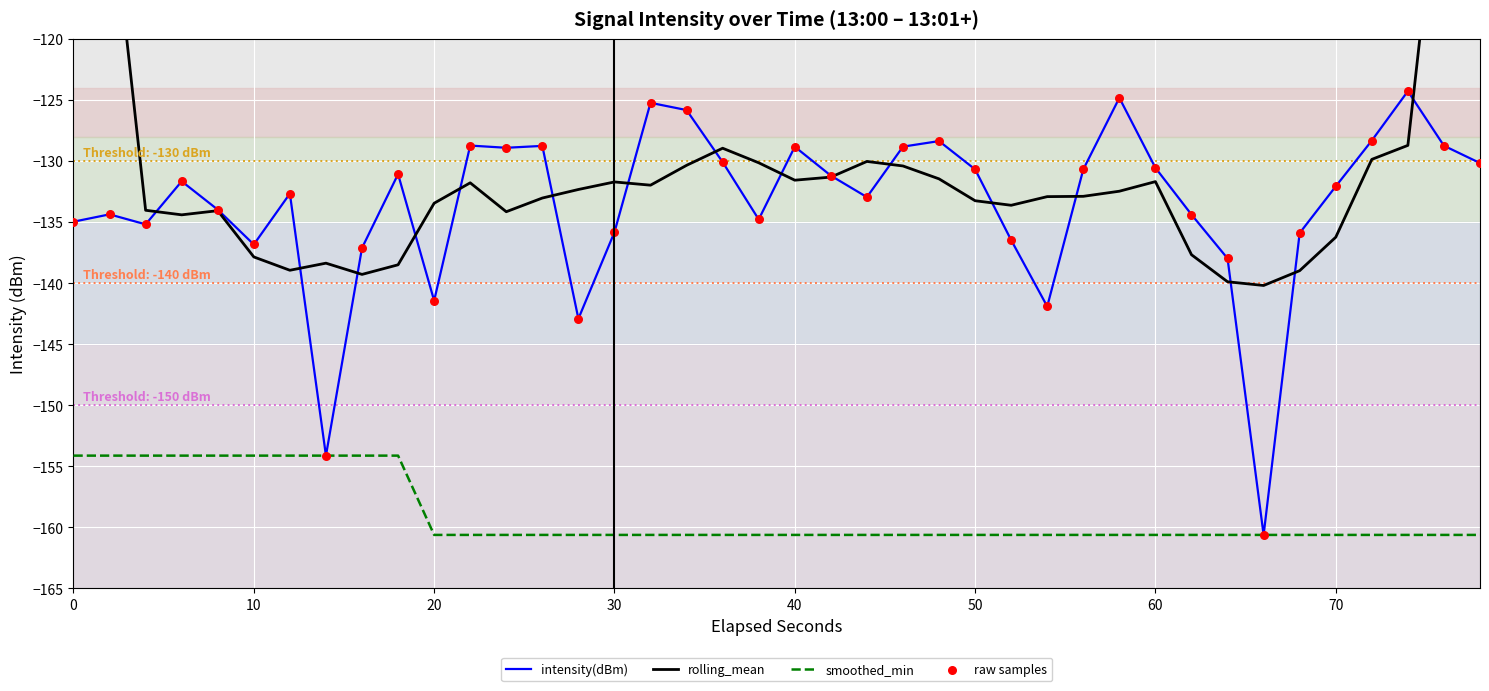

At how many categories does at least one series exceed -135?

34